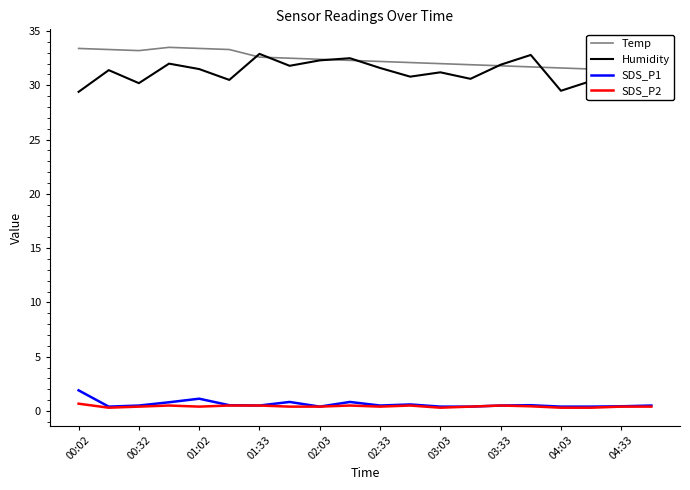

Does the chart have visible grid lines?

No